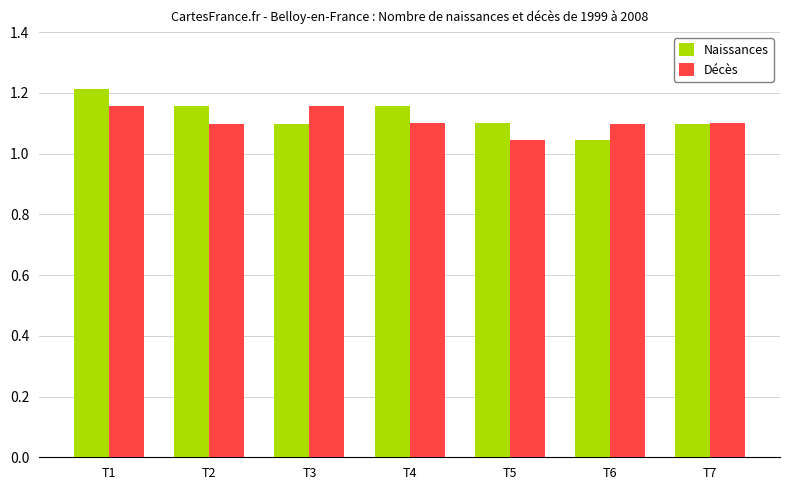

Rank the series at T1 from highest to lowest value.

Naissances, Décès